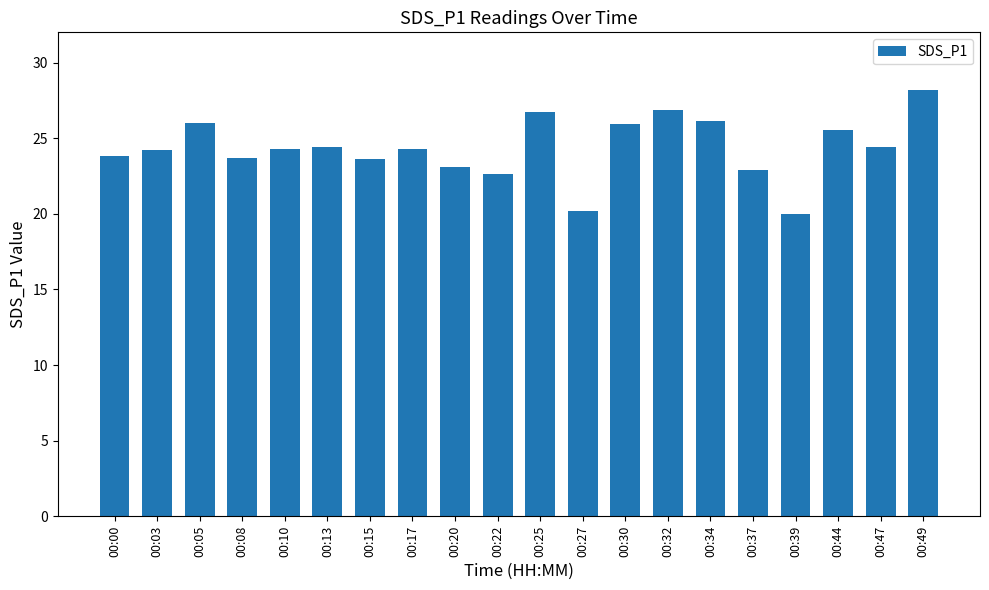

What is the difference between the second highest and minimum values?

6.9